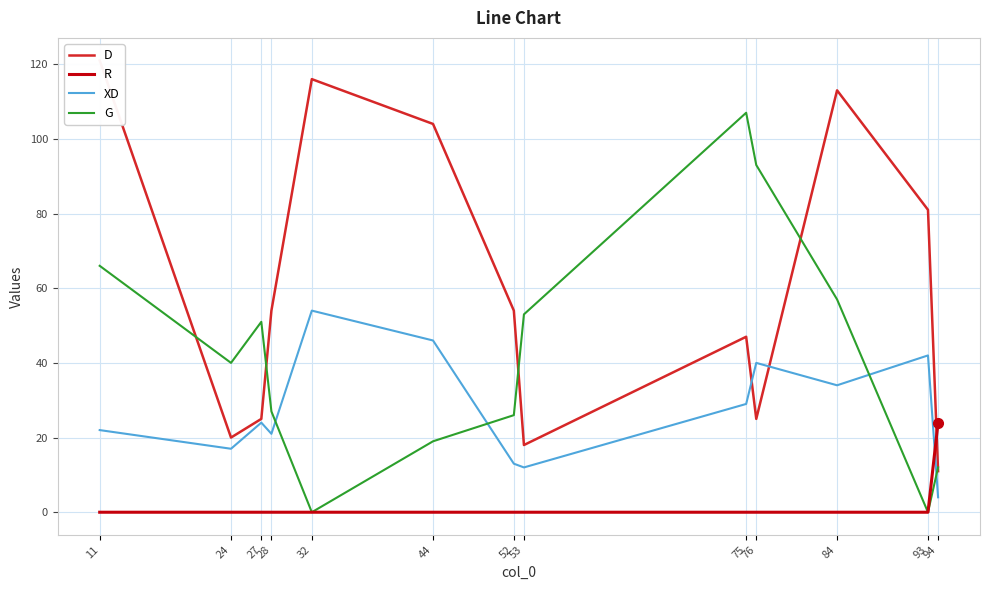

At 32, list the series in order from largest to smallest.

D, XD, R, G